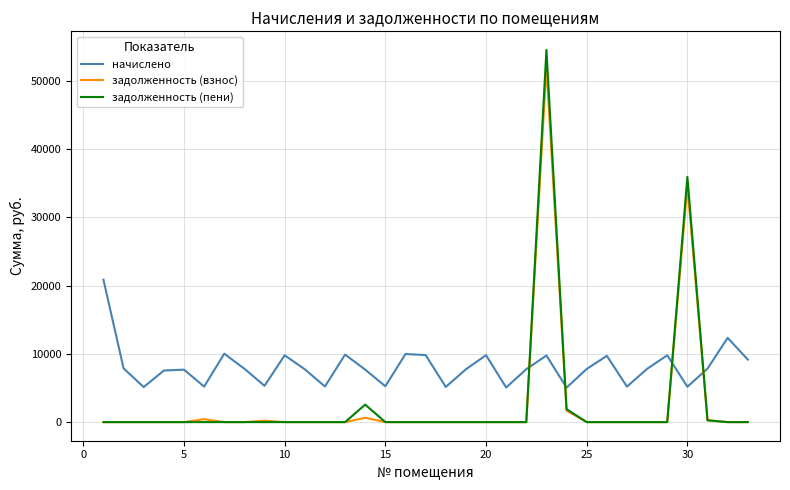

What is the maximum value shown in the chart?

54494.6